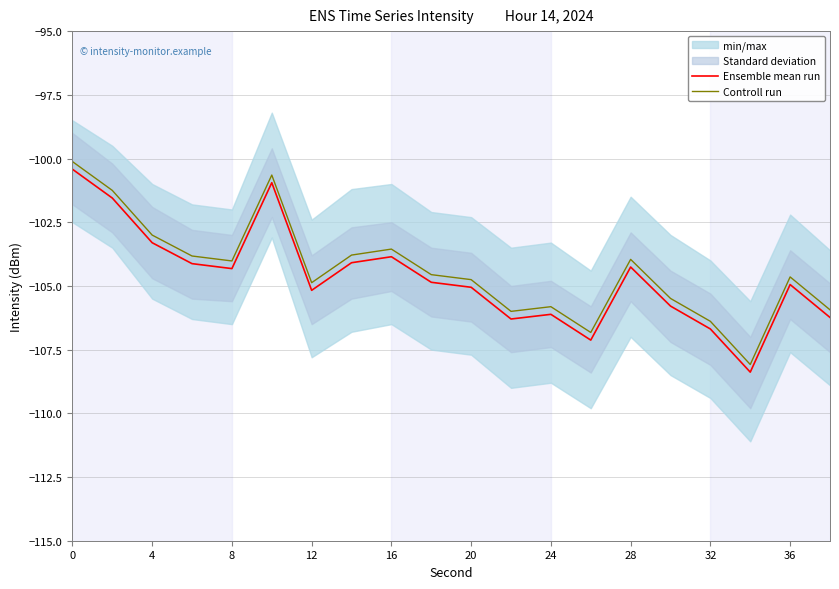

True or false: Controll run and Ensemble mean run intersect in this chart.

False